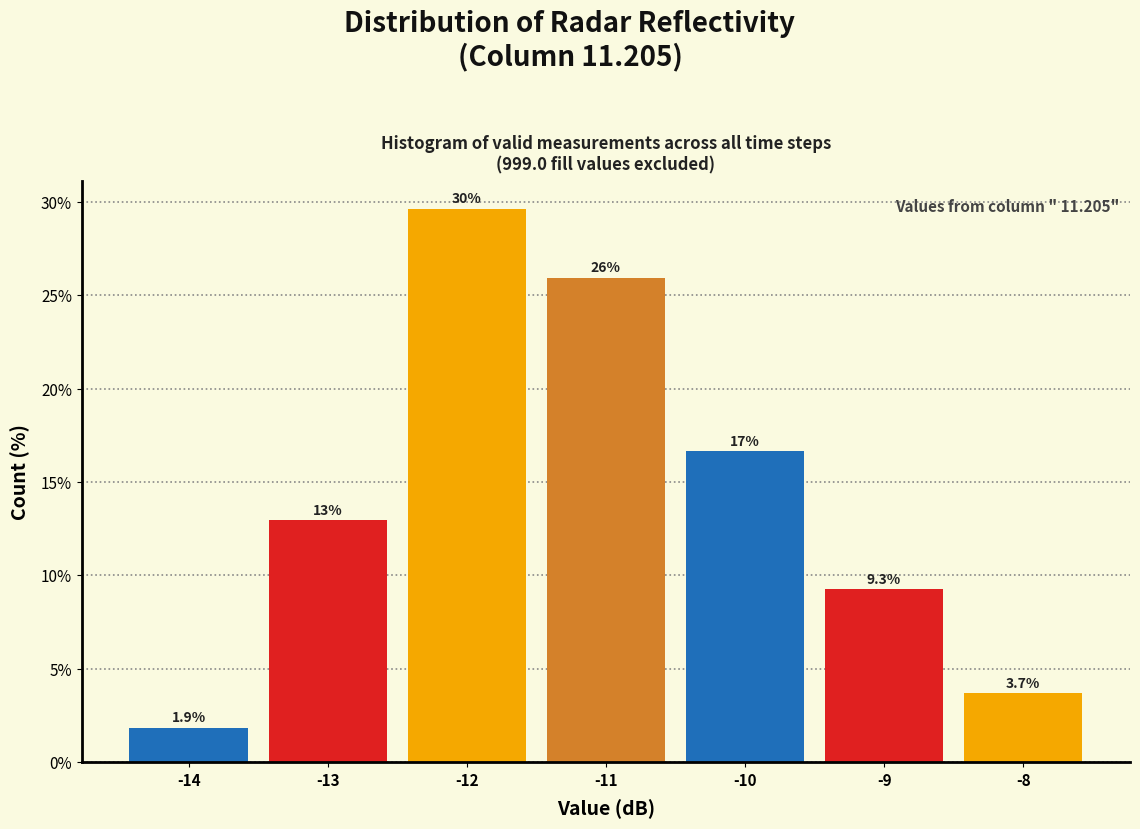

Over which range of the x-axis is the bar tallest?

-12.5 to -11.5